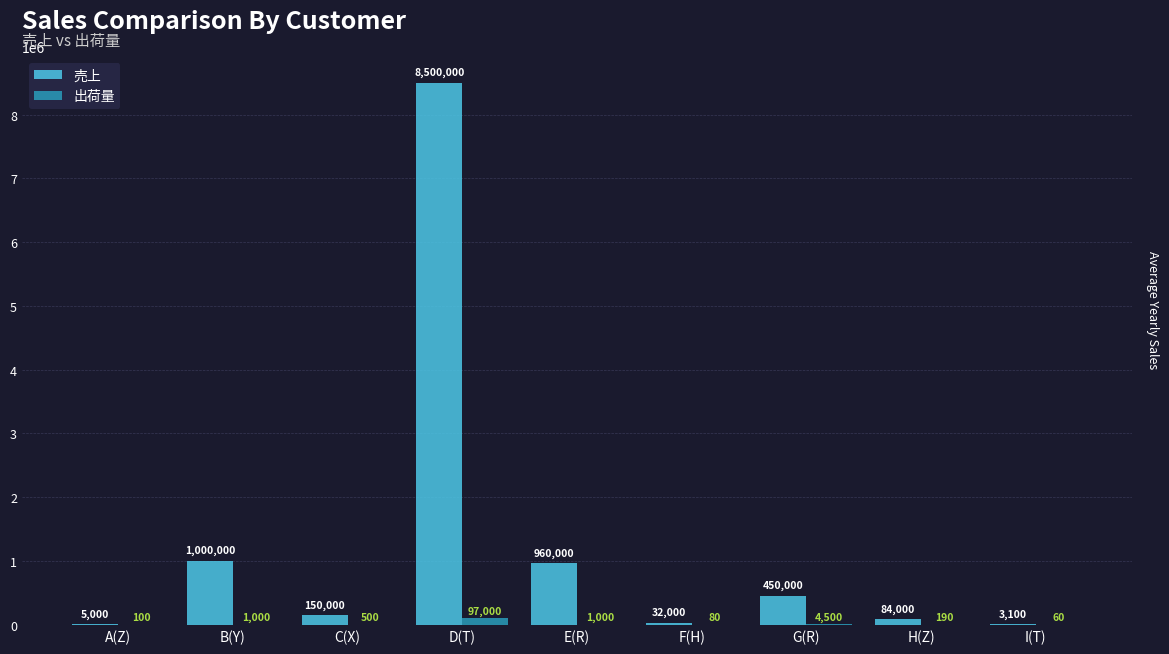

Does the chart contain stacked bars?

No